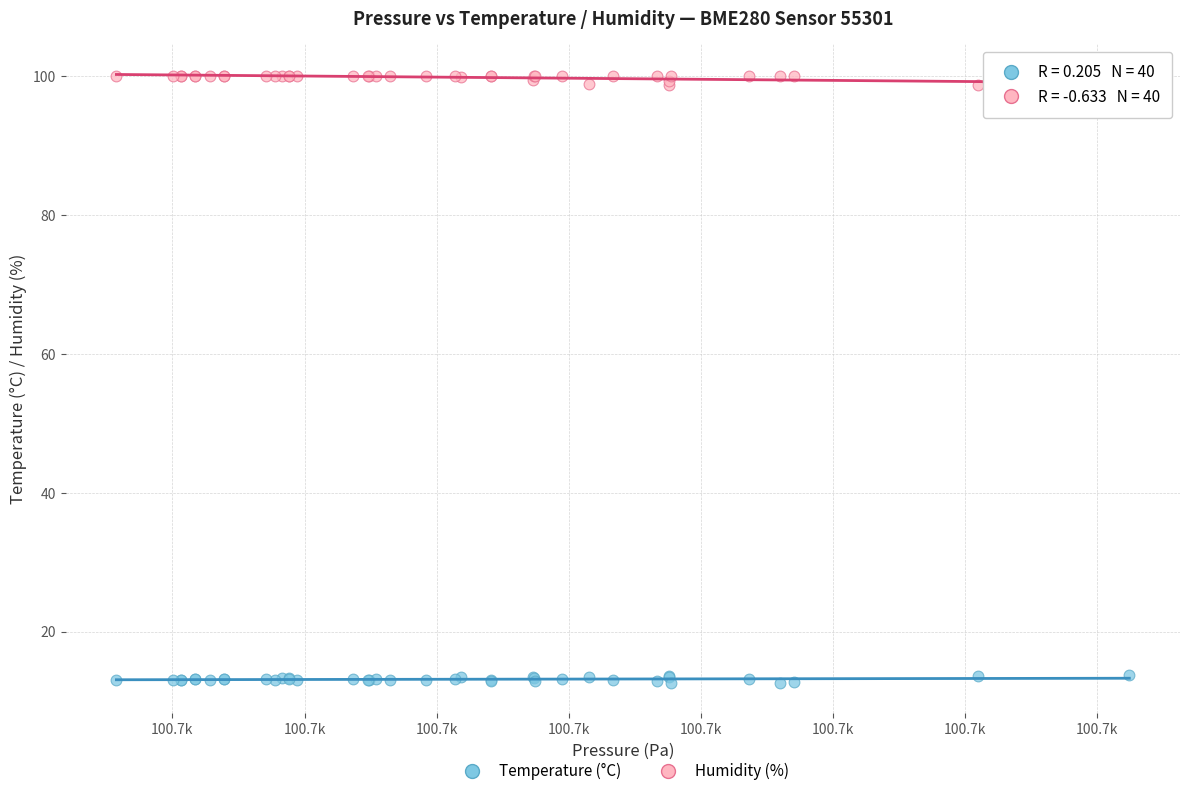

Which series contains the highest Y value?

Humidity (%)